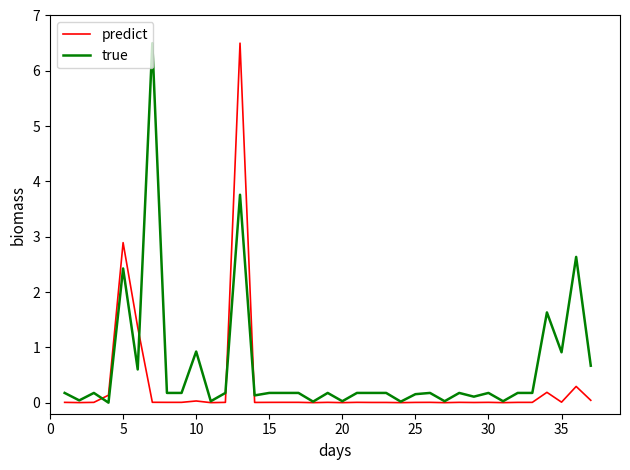

What is the greatest value displayed?

6.5